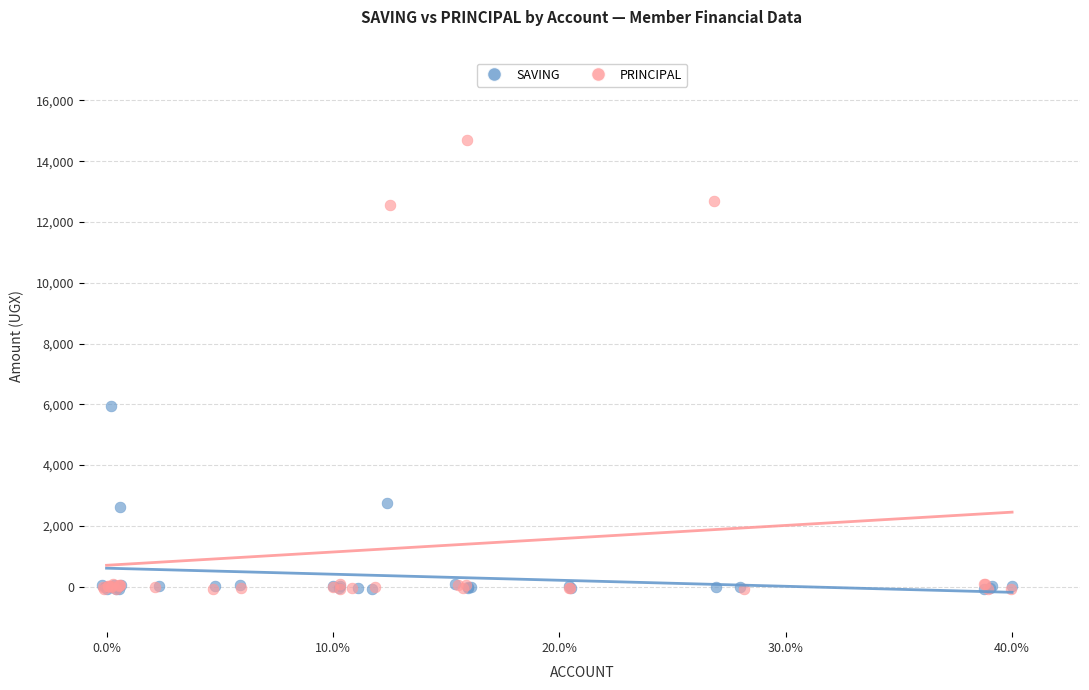

Which series has the widest spread of Y values?

PRINCIPAL